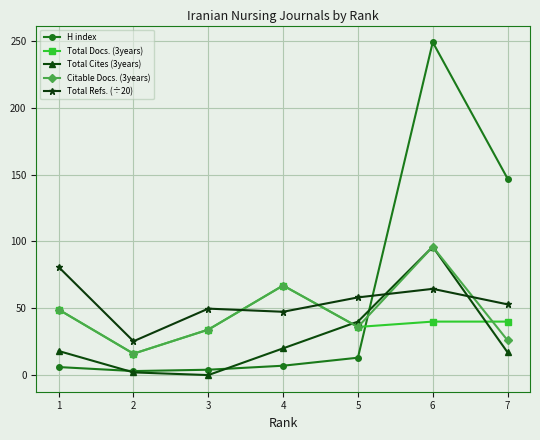

Is the value of H index at 5 greater than the value of Total Refs. (÷20) at 1?

No